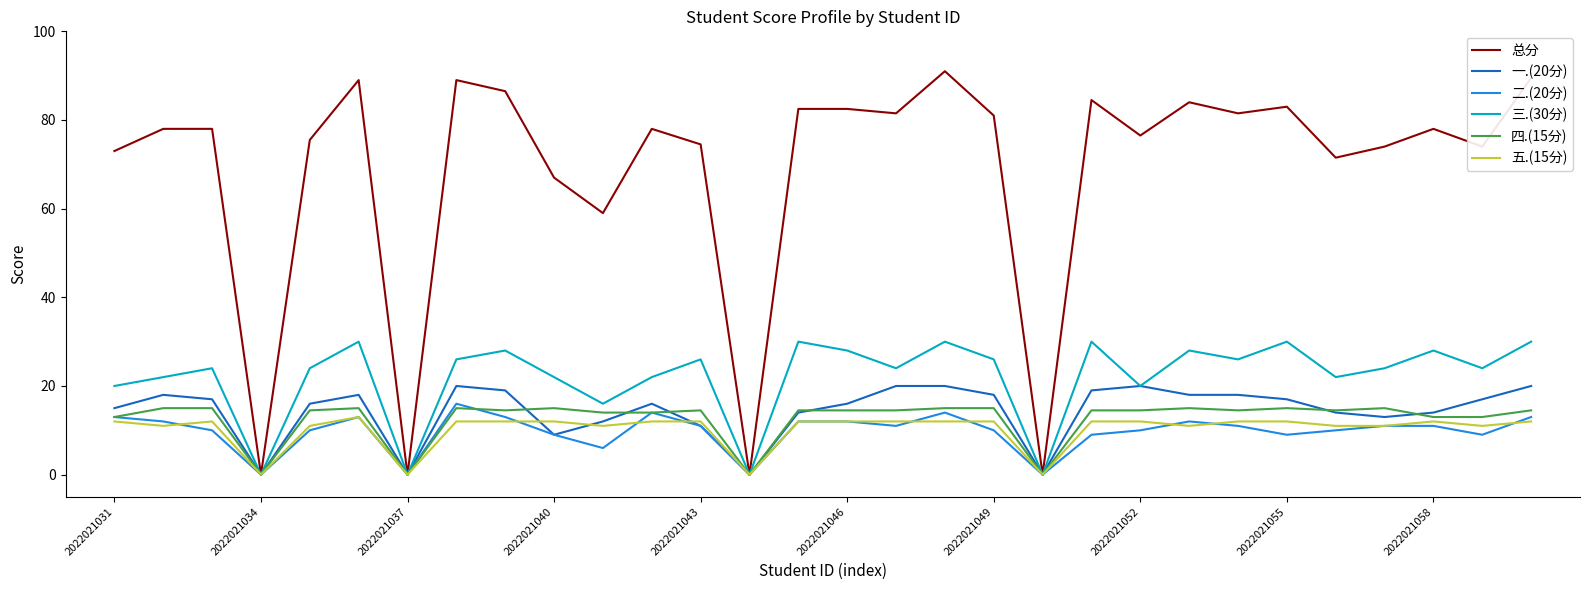

Reading right to left, transcribe all the data shown in this chart.

总分: 89.5	74.0	78.0	74.0	71.5	83.0	81.5	84.0	76.5	84.5	0.0	81.0	91.0	81.5	82.5	82.5	0.0	74.5	78.0	59.0	67.0	86.5	89.0	0.0	89.0	75.5	0.0	78.0	78.0	73.0
一.(20分): 20.0	17.0	14.0	13.0	14.0	17.0	18.0	18.0	20.0	19.0	0.0	18.0	20.0	20.0	16.0	14.0	0.0	11.0	16.0	12.0	9.0	19.0	20.0	0.0	18.0	16.0	0.0	17.0	18.0	15.0
二.(20分): 13.0	9.0	11.0	11.0	10.0	9.0	11.0	12.0	10.0	9.0	0.0	10.0	14.0	11.0	12.0	12.0	0.0	11.0	14.0	6.0	9.0	13.0	16.0	0.0	13.0	10.0	0.0	10.0	12.0	13.0
三.(30分): 30.0	24.0	28.0	24.0	22.0	30.0	26.0	28.0	20.0	30.0	0.0	26.0	30.0	24.0	28.0	30.0	0.0	26.0	22.0	16.0	22.0	28.0	26.0	0.0	30.0	24.0	0.0	24.0	22.0	20.0
四.(15分): 14.5	13.0	13.0	15.0	14.5	15.0	14.5	15.0	14.5	14.5	0.0	15.0	15.0	14.5	14.5	14.5	0.0	14.5	14.0	14.0	15.0	14.5	15.0	0.0	15.0	14.5	0.0	15.0	15.0	13.0
五.(15分): 12.0	11.0	12.0	11.0	11.0	12.0	12.0	11.0	12.0	12.0	0.0	12.0	12.0	12.0	12.0	12.0	0.0	12.0	12.0	11.0	12.0	12.0	12.0	0.0	13.0	11.0	0.0	12.0	11.0	12.0